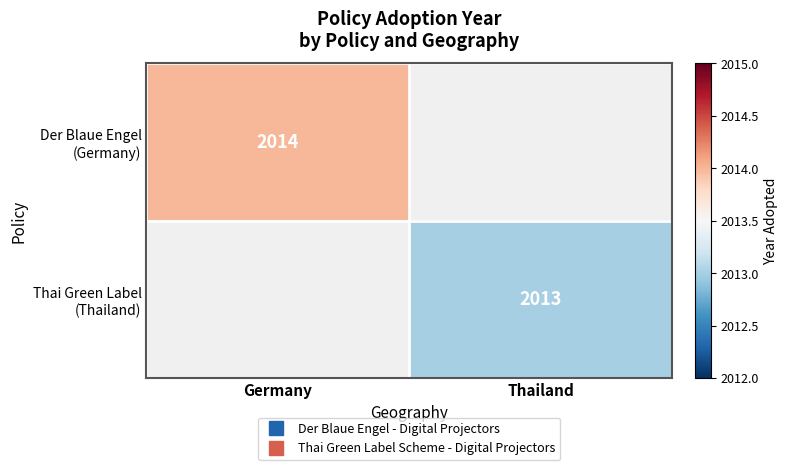

Rank the categories by Der Blaue Engel (Germany) value from lowest to highest.

Germany, Thailand